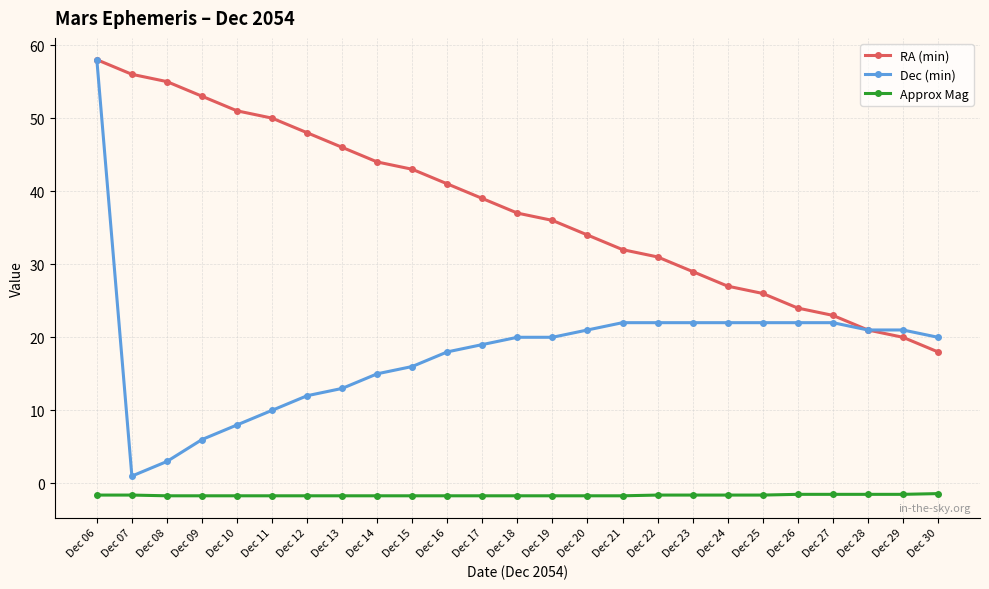

True or false: Approx Mag and Dec (min) intersect in this chart.

False